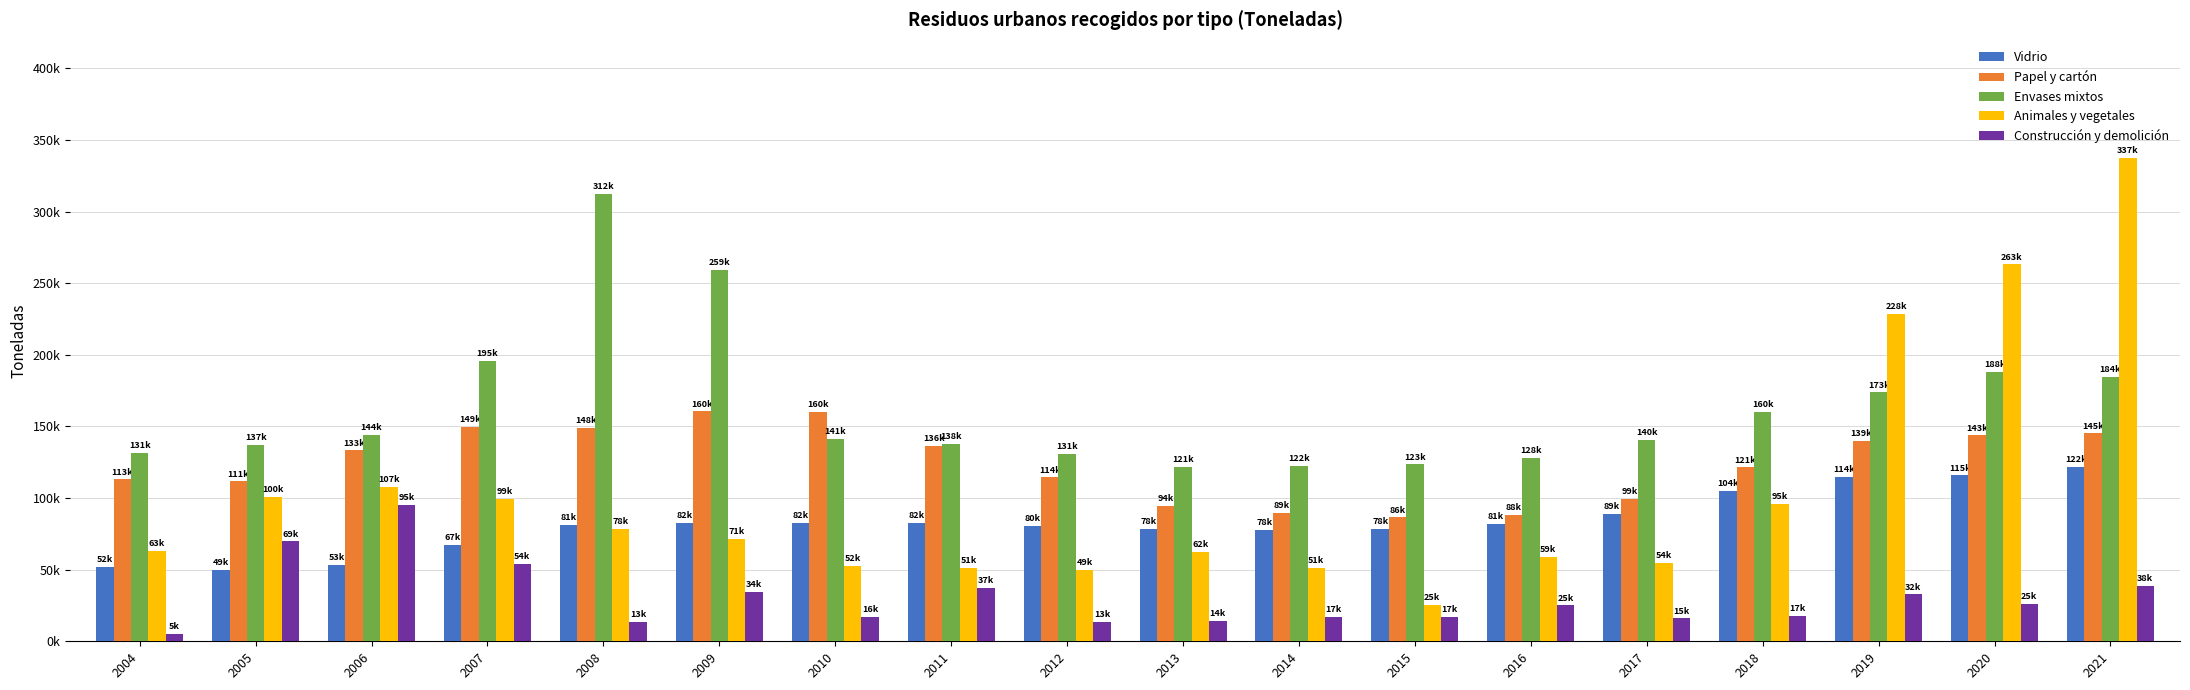

What are all the series names shown in the legend?

Vidrio, Papel y cartón, Envases mixtos, Animales y vegetales, Construcción y demolición